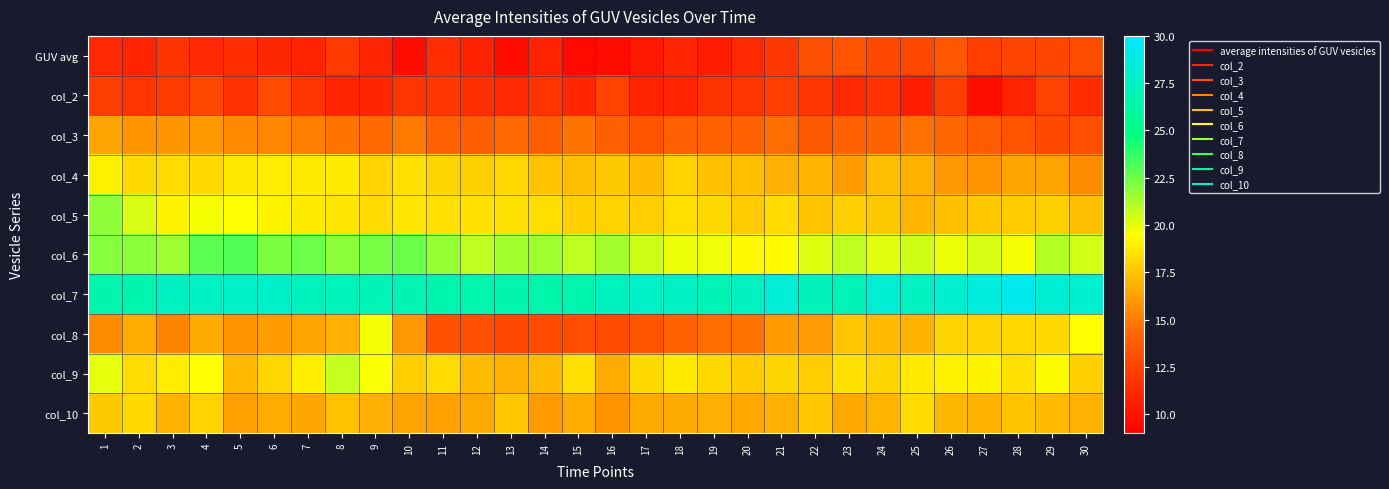

Reading right to left, what are all the values shown in this chart?

GUV avg: 30=13.0	29=12.6	28=12.5	27=12.2	26=13.4	25=12.7	24=12.7	23=13.3	22=13.1	21=11.9	20=11.2	19=10.5	18=10.9	17=10.3	16=9.7	15=9.5	14=10.9	13=9.8	12=10.8	11=11.4	10=9.7	9=10.9	8=12.0	7=10.9	6=11.0	5=11.4	4=11.1	3=11.7	2=10.9	1=11.1
col_2: 30=11.3	29=12.4	28=10.9	27=9.8	26=12.2	25=10.7	24=11.6	23=11.1	22=11.8	21=12.2	20=11.8	19=11.6	18=10.9	17=10.9	16=12.4	15=11.0	14=11.7	13=11.1	12=11.5	11=11.8	10=11.8	9=11.0	8=10.9	7=11.7	6=12.9	5=11.6	4=12.7	3=12.0	2=11.7	1=12.3
col_3: 30=13.1	29=12.8	28=13.3	27=13.7	26=14.2	25=14.6	24=14.1	23=14.1	22=13.6	21=14.5	20=14.1	19=14.1	18=13.9	17=13.4	16=14.0	15=14.7	14=13.9	13=14.4	12=13.8	11=14.0	10=14.9	9=14.4	8=14.8	7=15.1	6=15.4	5=15.5	4=16.0	3=15.9	2=15.9	1=16.4
col_4: 30=15.6	29=16.4	28=16.5	27=15.8	26=16.0	25=16.9	24=17.3	23=16.2	22=16.9	21=16.8	20=17.3	19=17.4	18=18.0	17=17.2	16=17.7	15=17.3	14=17.5	13=18.1	12=17.9	11=18.1	10=18.4	9=18.0	8=18.8	7=18.8	6=18.9	5=18.7	4=18.2	3=18.3	2=18.3	1=19.0
col_5: 30=17.3	29=17.9	28=17.8	27=17.6	26=17.3	25=16.9	24=17.7	23=17.9	22=17.5	21=18.3	20=17.7	19=18.2	18=18.4	17=17.8	16=17.9	15=17.9	14=18.4	13=18.5	12=18.5	11=18.5	10=18.6	9=18.3	8=18.6	7=18.8	6=19.2	5=19.4	4=19.6	3=19.1	2=20.3	1=21.8
col_6: 30=20.4	29=21.1	28=19.7	27=20.3	26=19.9	25=20.5	24=20.1	23=20.8	22=20.2	21=19.4	20=19.4	19=19.8	18=19.9	17=20.5	16=21.4	15=20.8	14=21.5	13=21.4	12=20.8	11=21.7	10=22.6	9=22.3	8=21.9	7=22.5	6=22.2	5=23.0	4=22.9	3=21.5	2=21.9	1=22.0
col_7: 30=28.0	29=28.2	28=29.2	27=28.5	26=28.0	25=27.4	24=28.2	23=27.0	22=27.0	21=28.3	20=27.4	19=27.0	18=27.5	17=27.8	16=27.3	15=26.7	14=26.5	13=26.7	12=26.6	11=26.7	10=26.9	9=26.9	8=27.2	7=27.3	6=27.8	5=27.7	4=27.6	3=27.5	2=26.6	1=26.6
col_8: 30=19.5	29=18.3	28=18.3	27=18.0	26=18.0	25=16.9	24=17.2	23=17.5	22=16.1	21=16.1	20=14.7	19=14.5	18=14.1	17=13.4	16=12.9	15=13.0	14=12.9	13=12.7	12=13.1	11=13.2	10=16.0	9=19.7	8=16.8	7=16.4	6=16.1	5=15.8	4=16.6	3=15.3	2=16.7	1=15.6
col_9: 30=17.9	29=19.4	28=18.5	27=19.1	26=19.0	25=18.8	24=18.1	23=18.5	22=17.8	21=18.1	20=17.8	19=18.1	18=18.8	17=18.2	16=16.7	15=18.4	14=17.2	13=16.8	12=17.1	11=18.3	10=17.9	9=19.6	8=20.7	7=18.9	6=18.1	5=17.1	4=19.5	3=18.9	2=18.3	1=20.0
col_10: 30=16.9	29=17.2	28=17.5	27=16.9	26=17.1	25=18.3	24=17.0	23=16.5	22=17.6	21=16.8	20=16.5	19=16.8	18=16.6	17=16.6	16=15.8	15=16.7	14=16.1	13=17.6	12=16.6	11=16.2	10=16.4	9=16.8	8=17.4	7=16.5	6=16.7	5=16.2	4=18.0	3=16.9	2=18.2	1=17.7